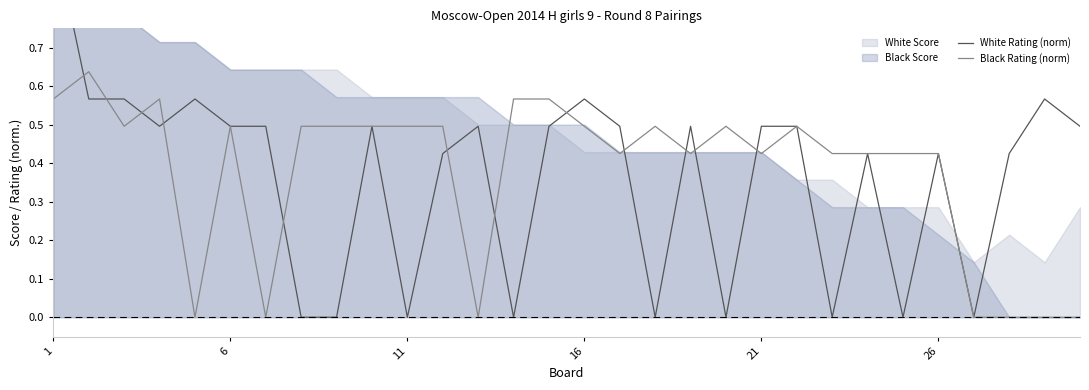

Is the value of Black Rating (norm) at 19 greater than the value of White Rating (norm) at 29?

No